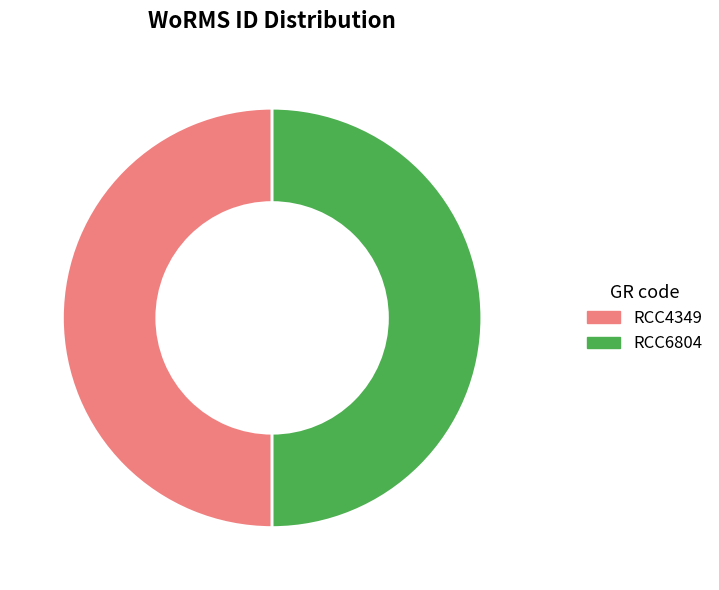

The RCC6804 slice represents 50% of the pie. True or false?

True